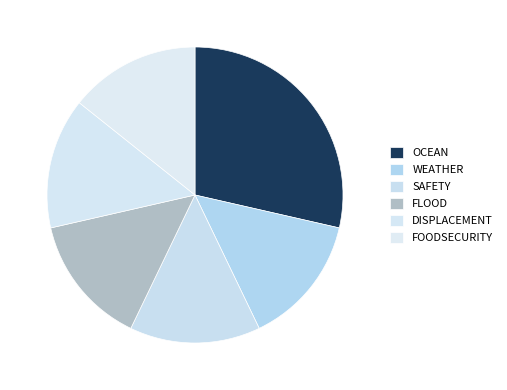

How many segments does this pie chart have?

6